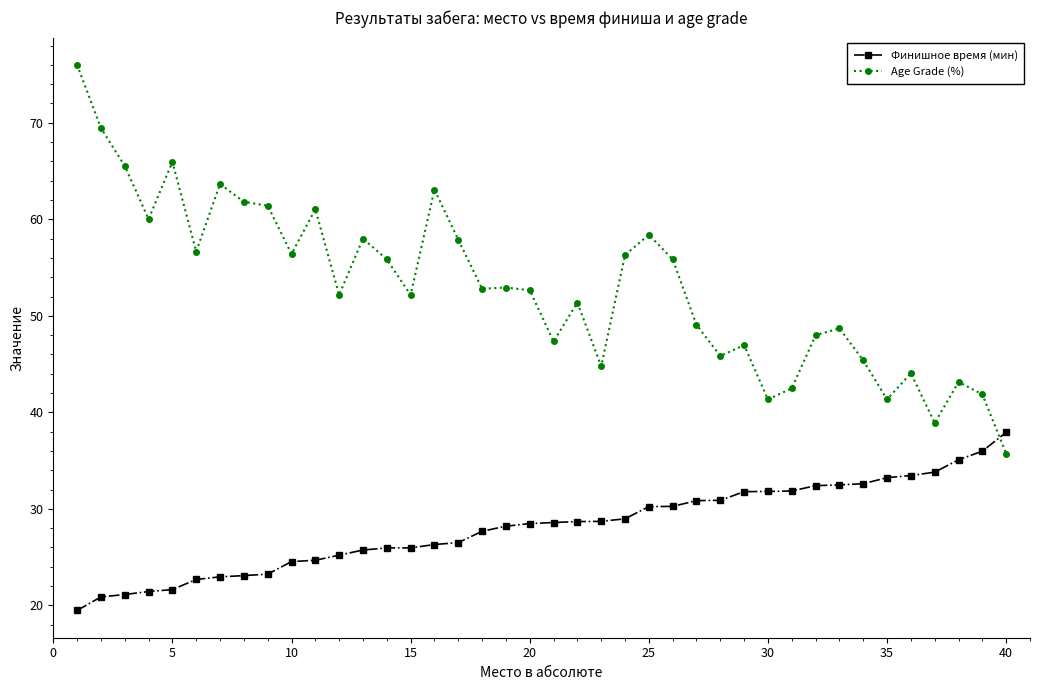

Count the number of categories in the chart.

40